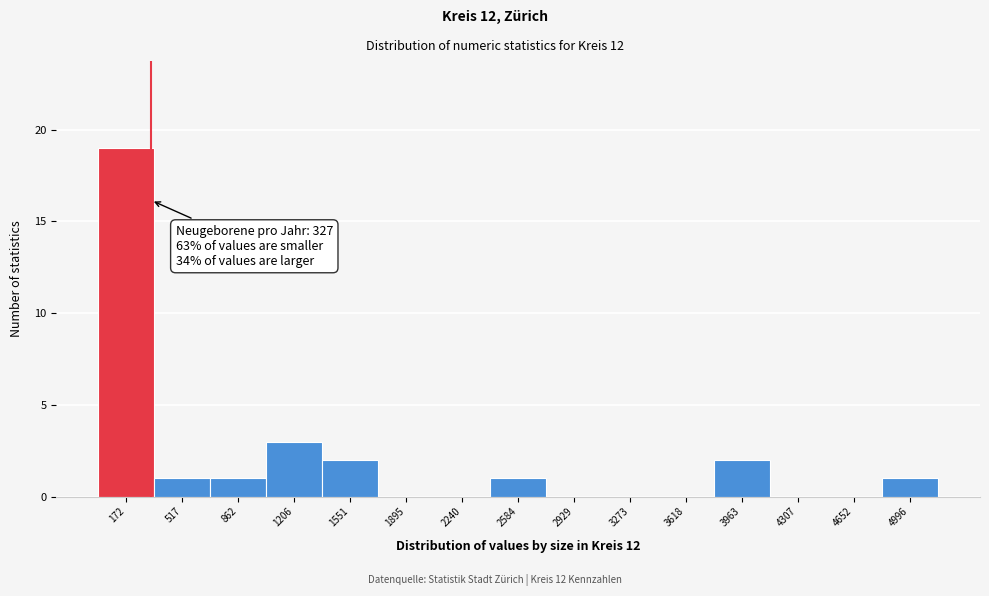

Over which range of the x-axis is the bar tallest?

0 to 350